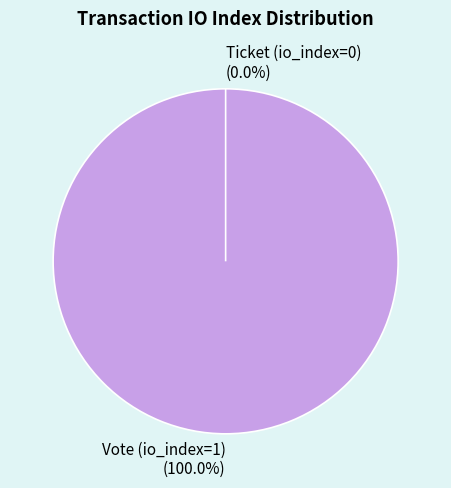

To the nearest percent, what is the average slice percentage?

50%